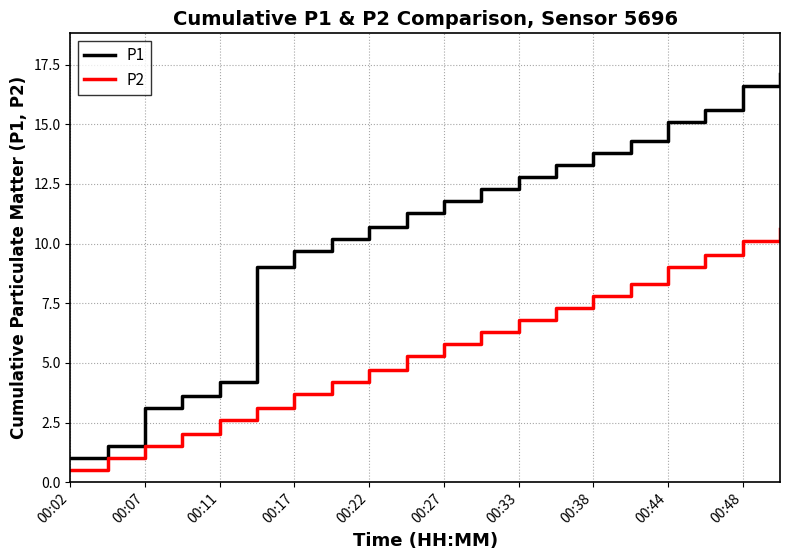

What is the highest value of the P1 series?

17.1